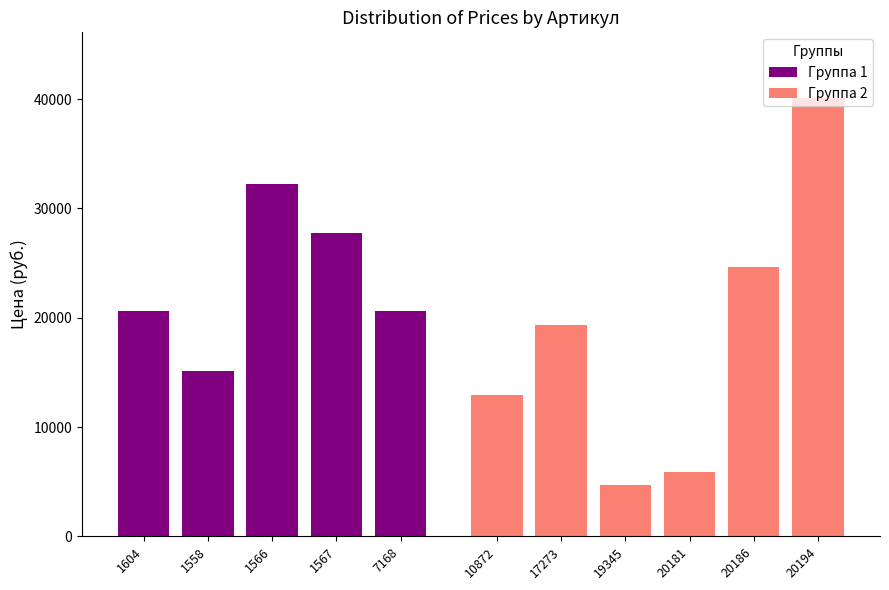

The Группа 1 series shows 8357 at 1566. True or false?

False